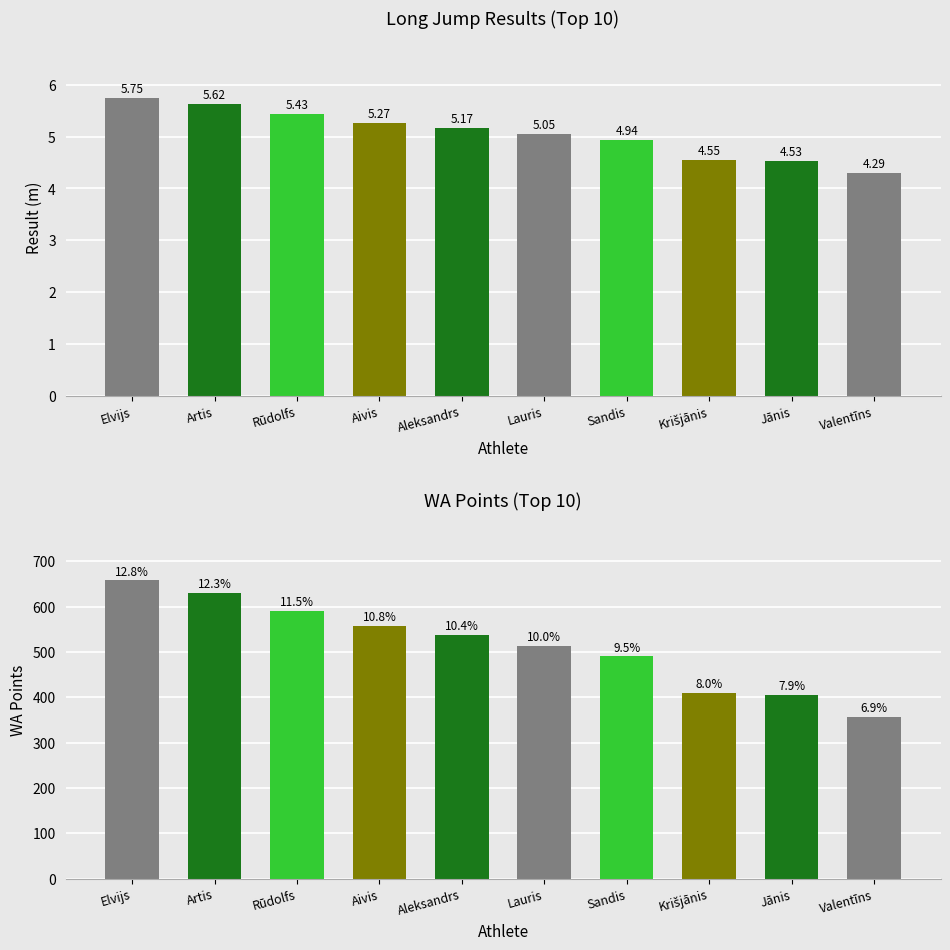

What position from the right is Valentīns?

1